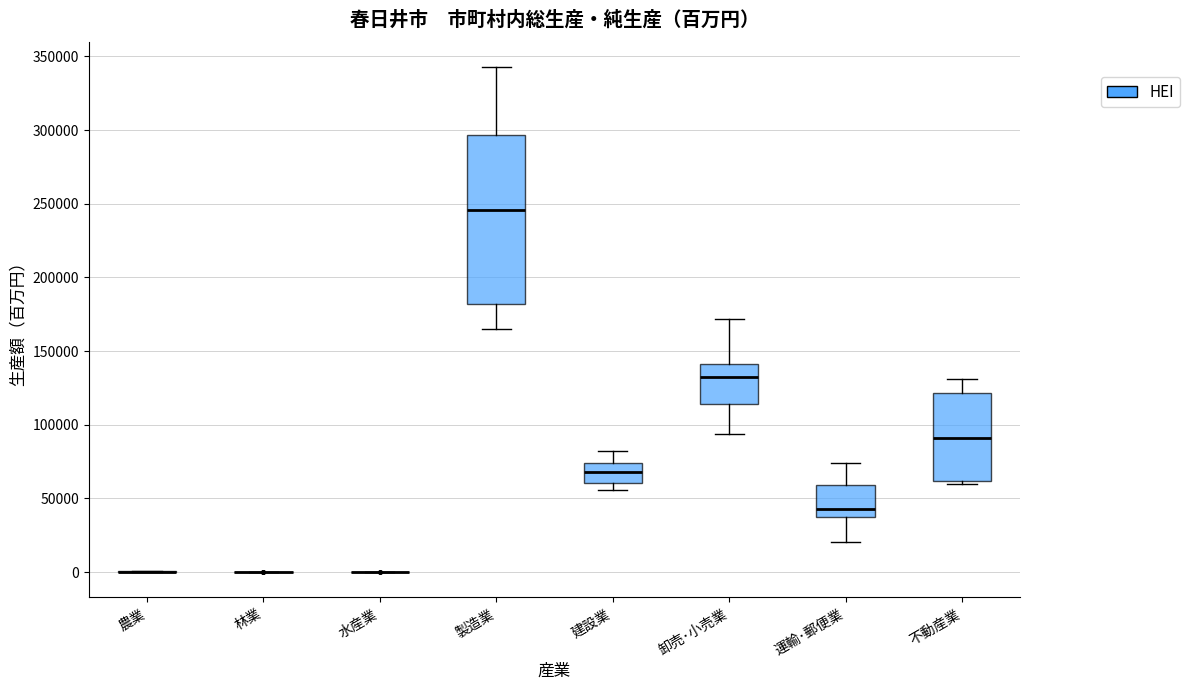

Where does the upper whisker of the box for 製造業 end on the y-axis? The values are not printed on the chart, so give them approximately, as read against the axis.

345000